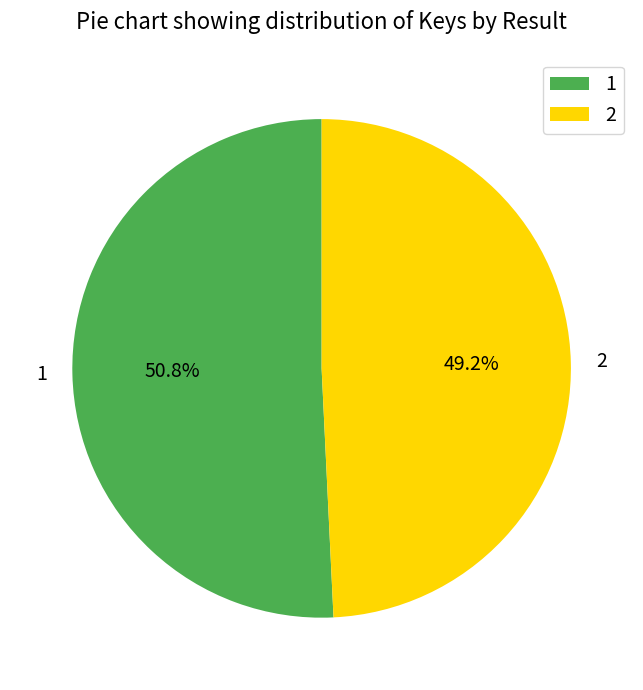

True or false: 1 accounts for 51% of the total.

True